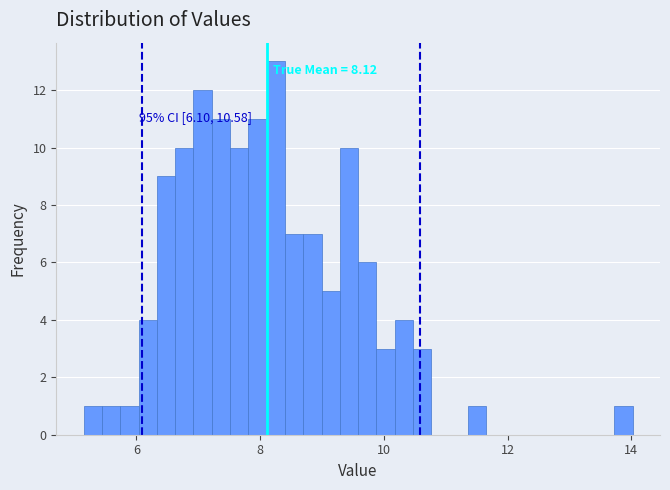

Read against the x-axis, roughly where is the centre of the tallest bar?

8.2